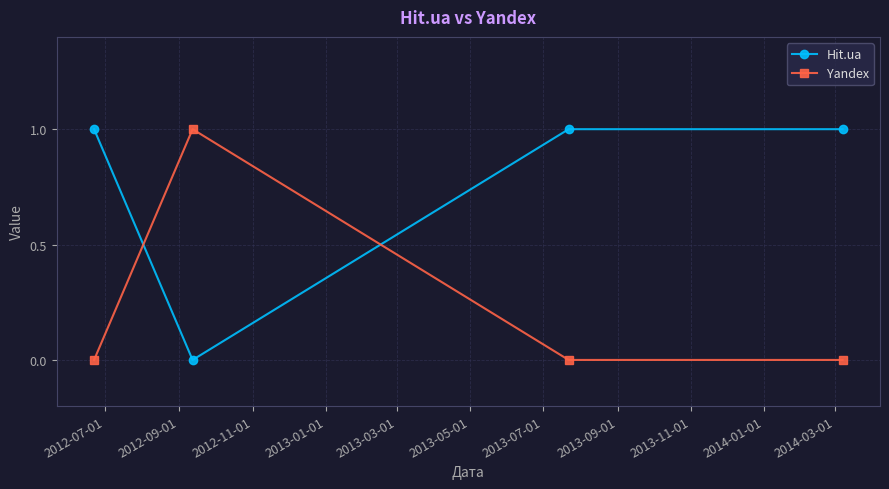

True or false: Yandex and Hit.ua cross at least once.

True